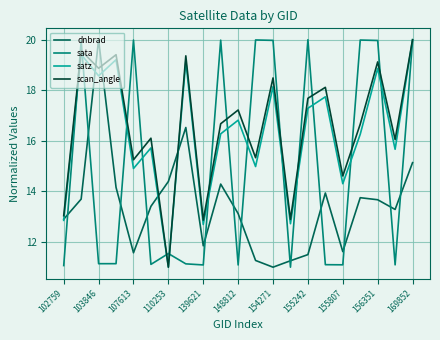

Which series ends up on top after the final intersection of dnbrad and sata?

sata